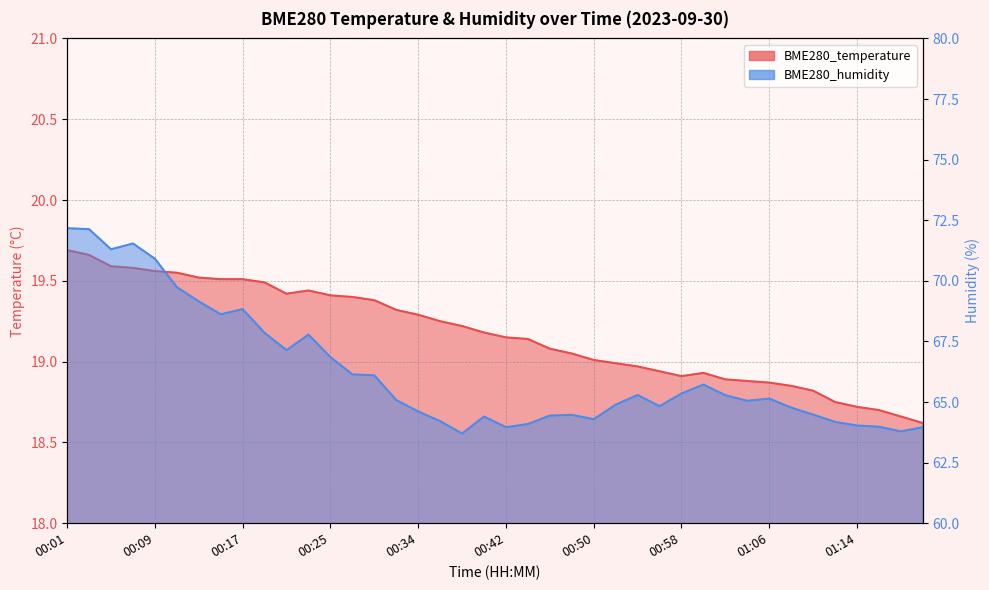

What is the difference between the maximum and second lowest values in the BME280_temperature series?

1.0